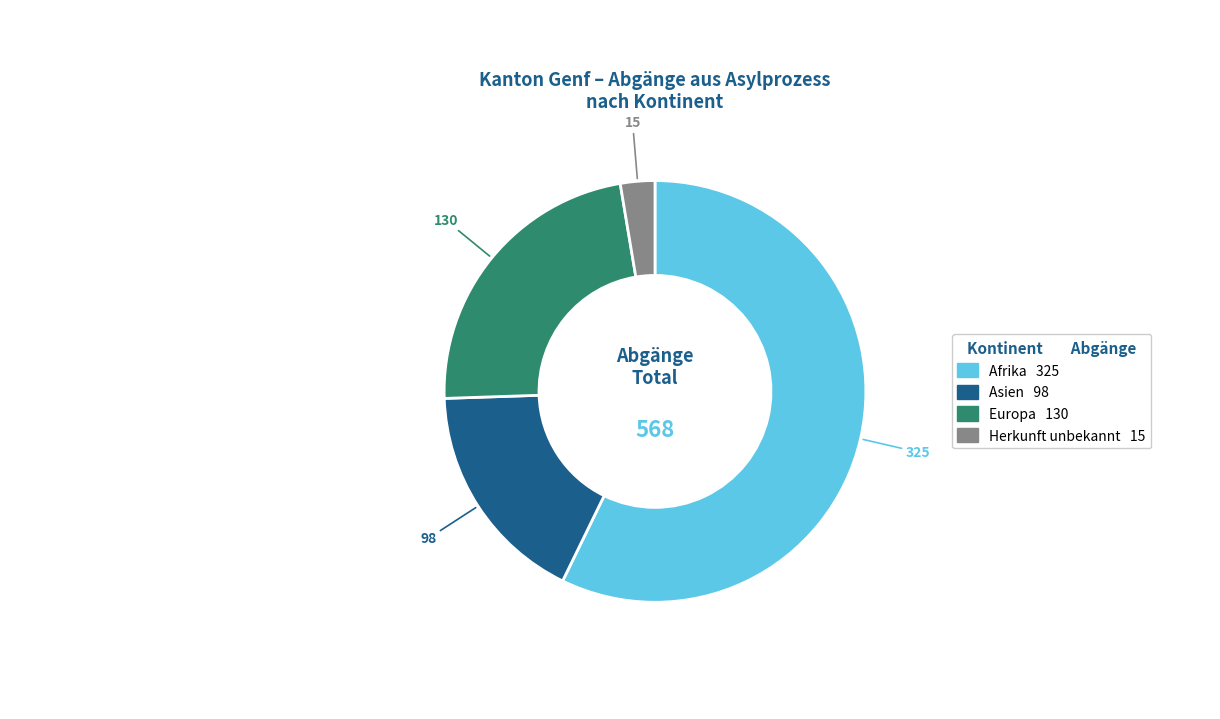

Does any single category account for the majority?

Yes